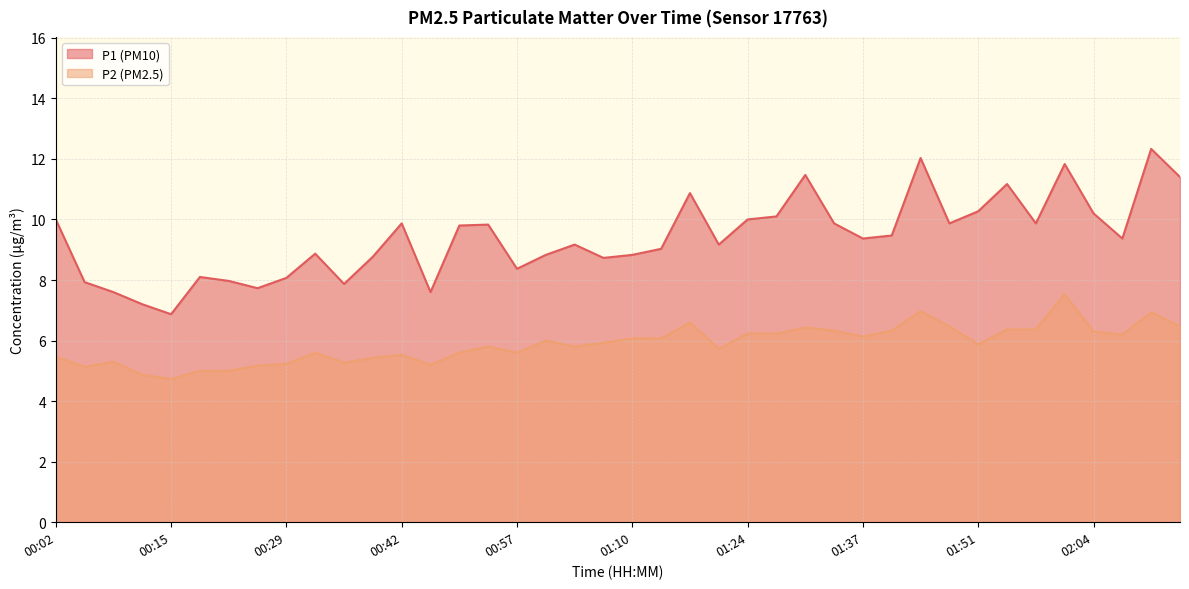

What is the total value across all series at 00:22?

13.0